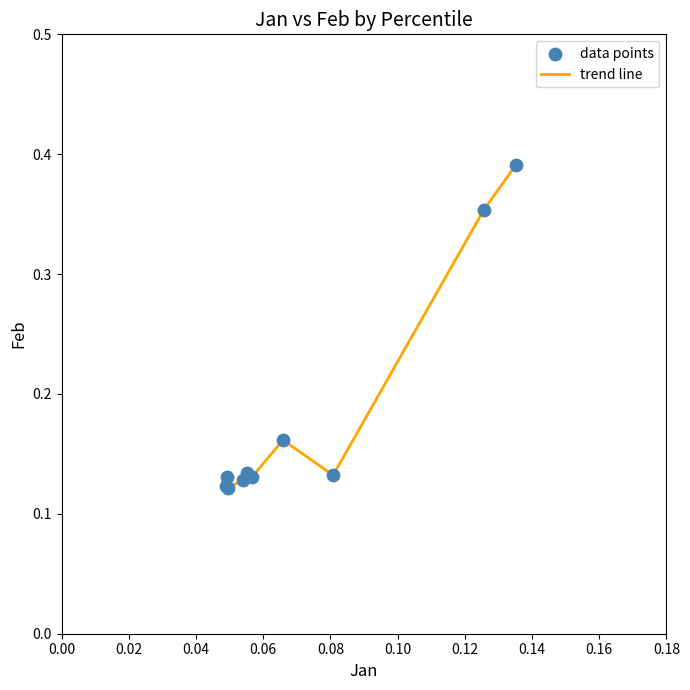

What is the difference between the maximum and minimum values?

0.3